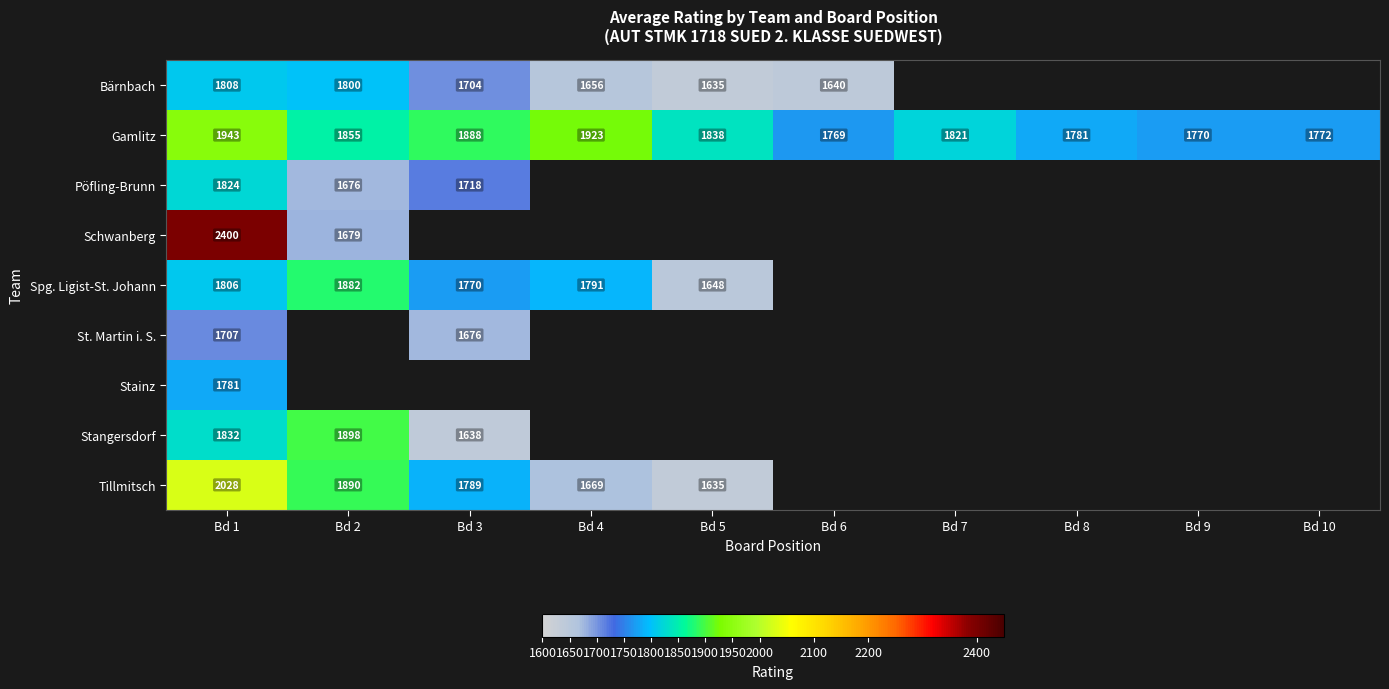

The value of Bärnbach at Bd 2 is 1800. True or false?

True